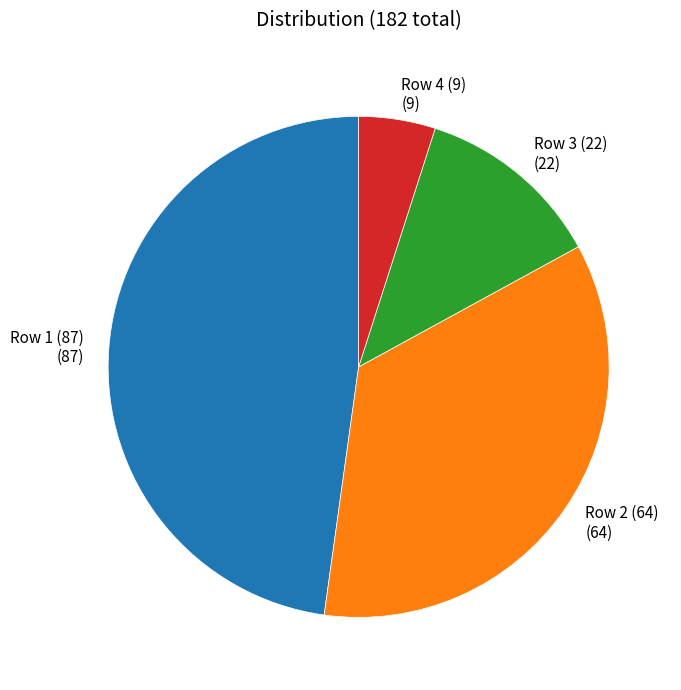

Which has a higher value, Row 2 (64) (64) or Row 3 (22) (22)?

Row 2 (64) (64)